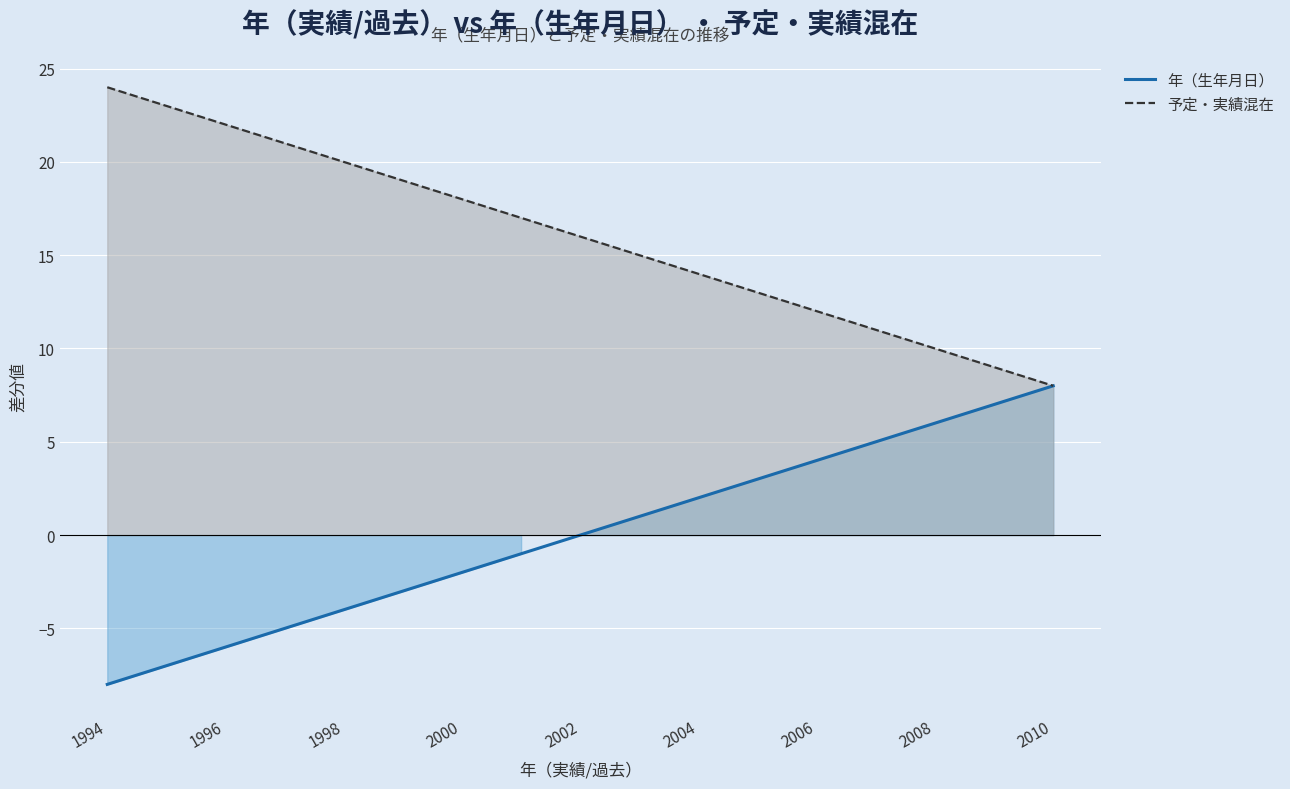

True or false: 年（生年月日） has a value of 7 at 2002.

False